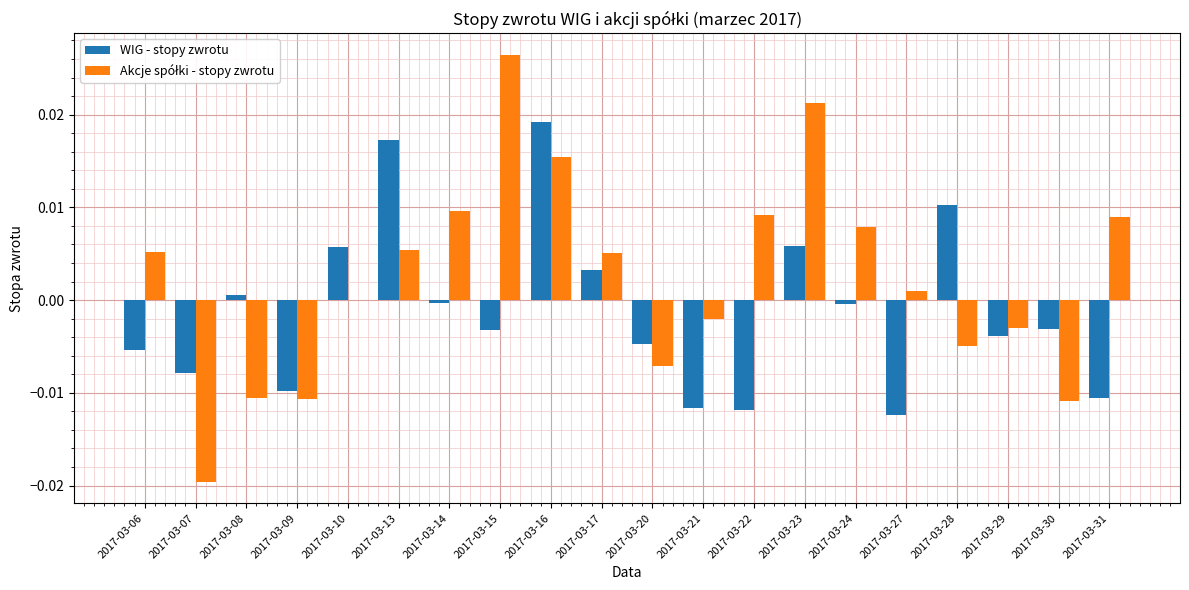

Is it true that WIG - stopy zwrotu equals -0.0 at 2017-03-06?

True